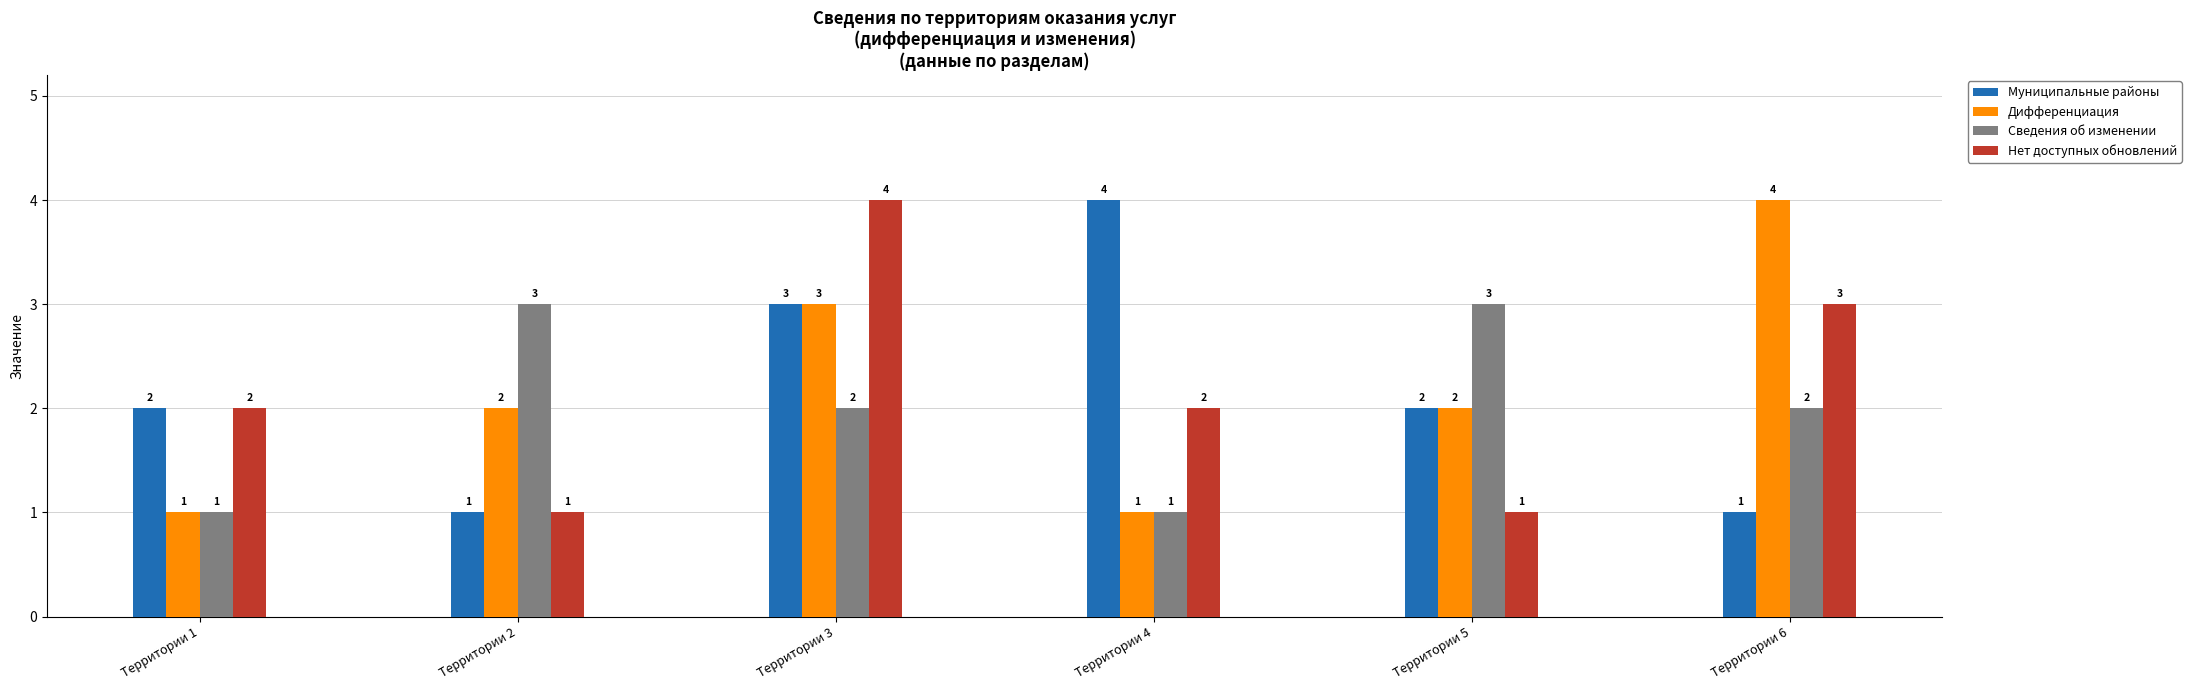

What is the difference between the maximum and minimum values in the Нет доступных обновлений series?

3